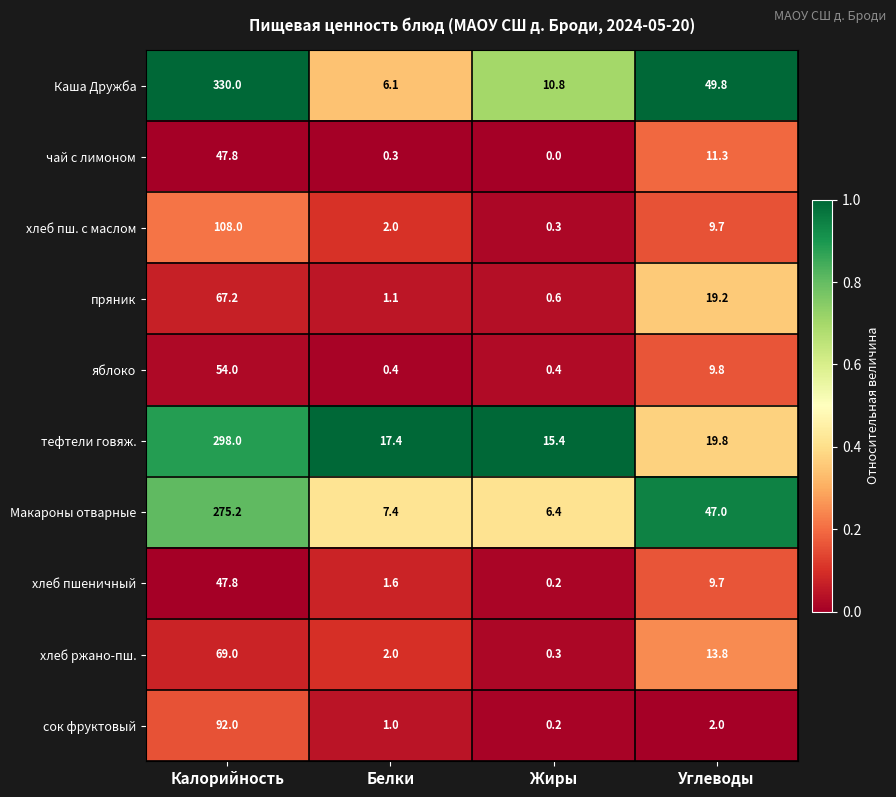

What value does the пряник series have at Углеводы?

19.2